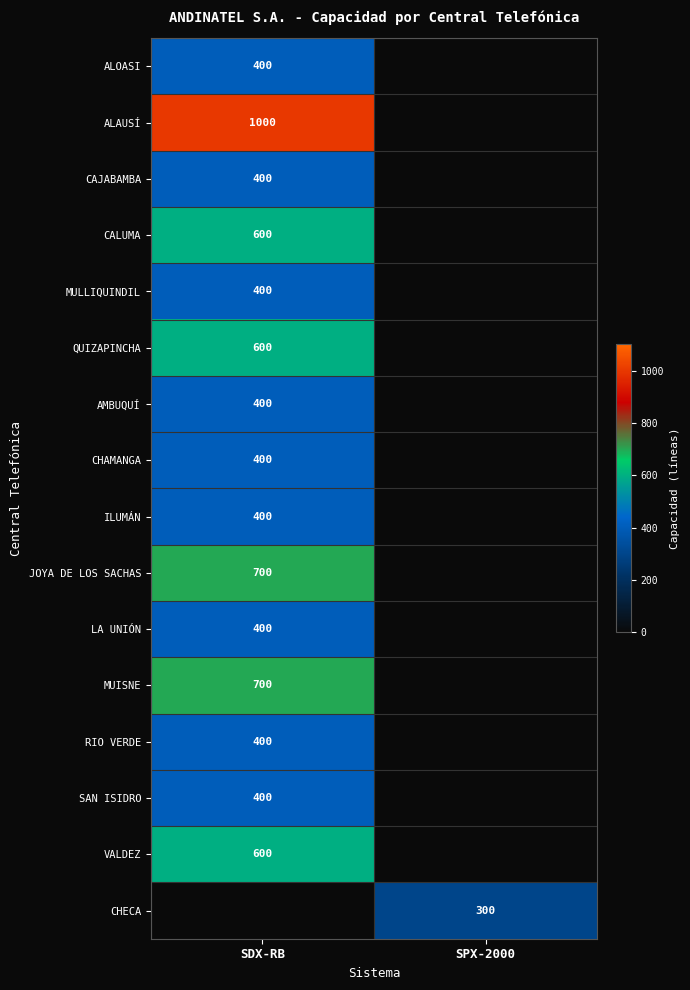

The MULLIQUINDIL series shows 400 at SDX-RB. True or false?

True